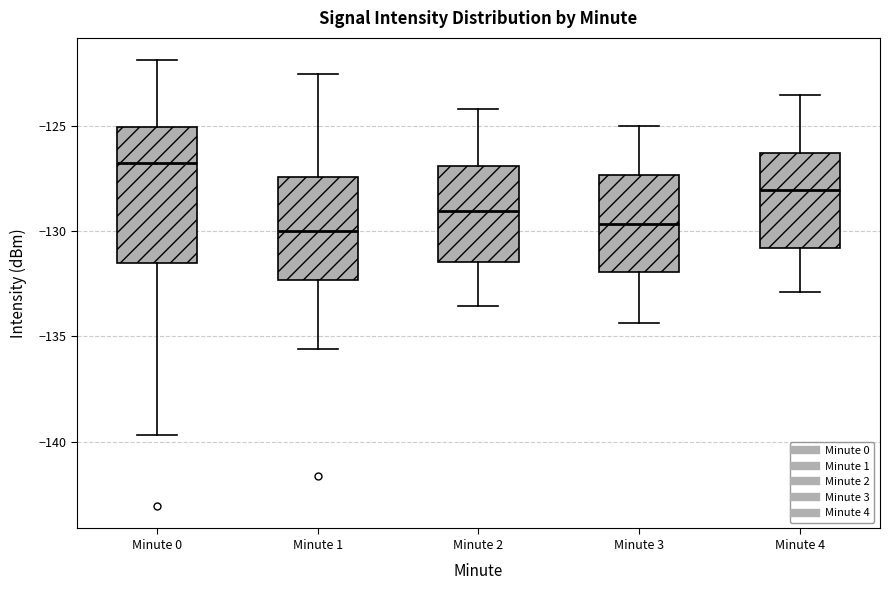

Reading left to right, read every box against the y-axis: the position of its median line, the range the box covers, and the ends of its whiskers. The values are not printed on the chart, so give them approximately, as read against the axis.

Minute 0: median -127.0, box -131.5 to -125.0, whiskers -139.5 to -122.0
Minute 1: median -130.0, box -132.5 to -127.5, whiskers -135.5 to -122.5
Minute 2: median -129.0, box -131.5 to -127.0, whiskers -133.5 to -124.0
Minute 3: median -129.5, box -132.0 to -127.5, whiskers -134.5 to -125.0
Minute 4: median -128.0, box -131.0 to -126.5, whiskers -133.0 to -123.5